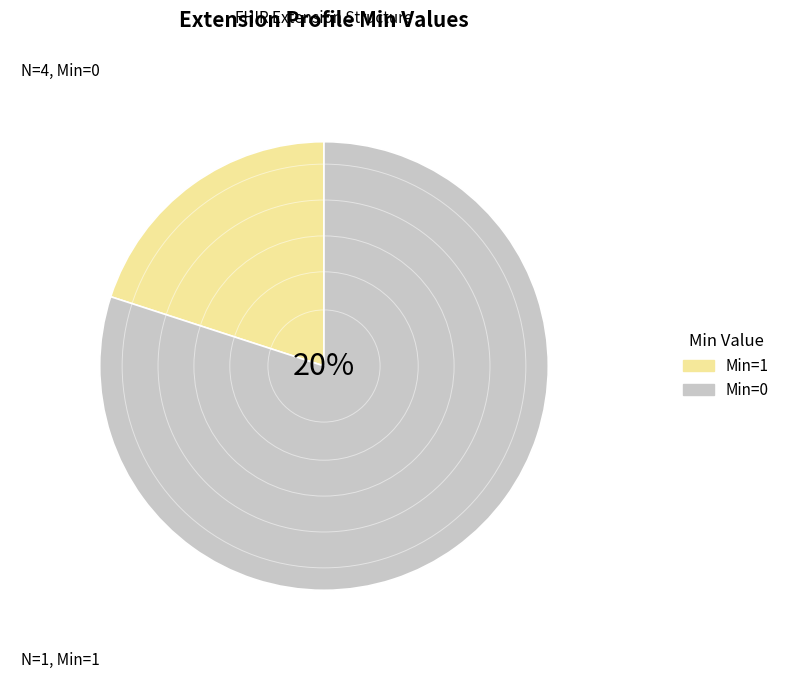

What portion of the pie excludes Extension.extension?

100.0%